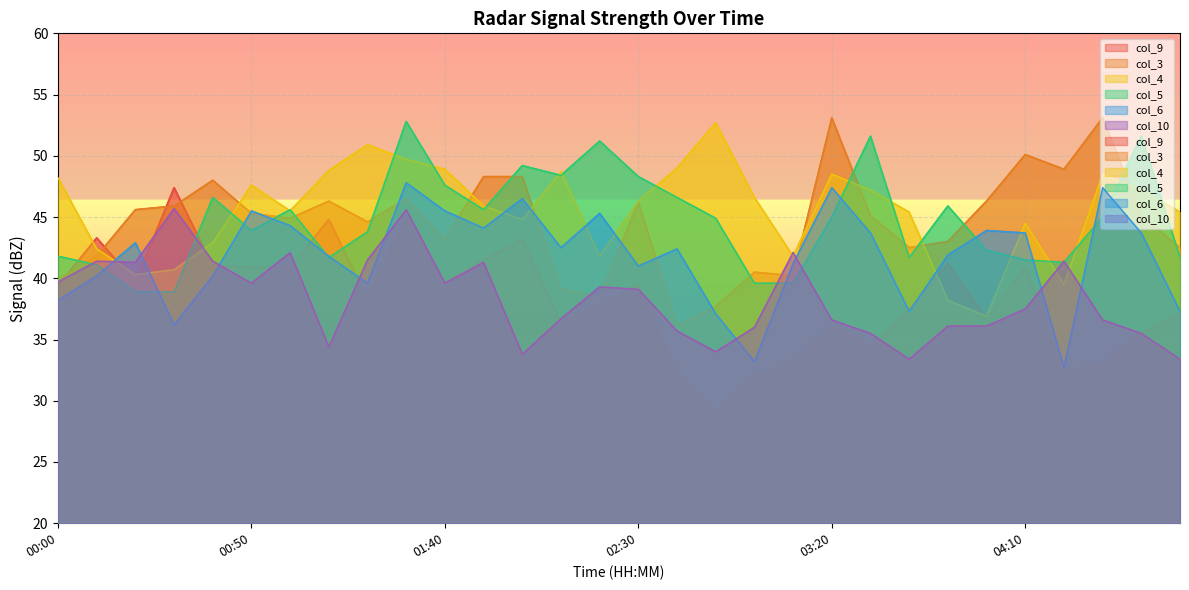

At which label is col_6 closest to 40?

00:10